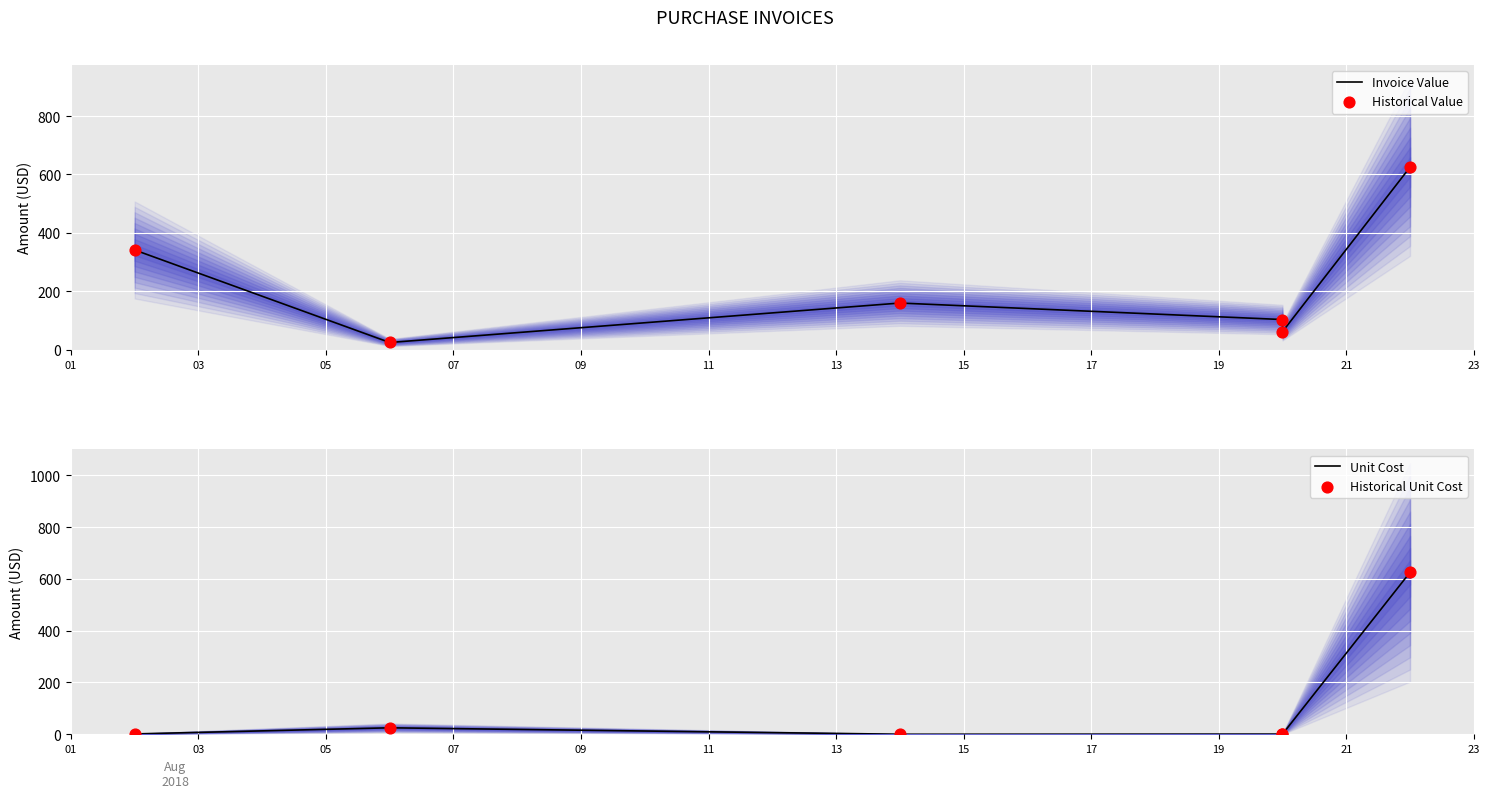

Is the value of Unit Cost at 05 greater than the value of Invoice Value at 09?

No